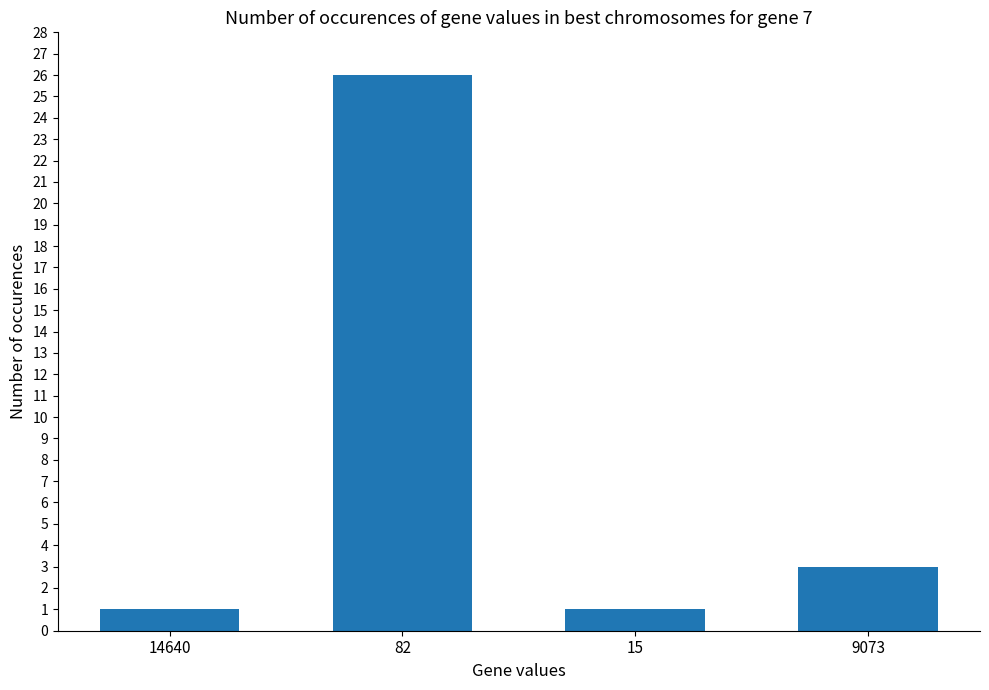

Between 14640 and 82, which is larger?

82